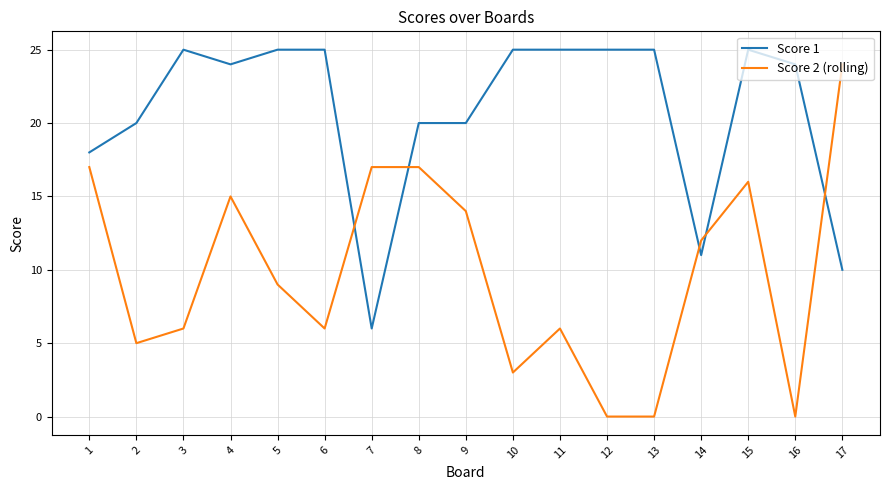

List the series in order of their overall mean, lowest first.

Score 2 (rolling), Score 1